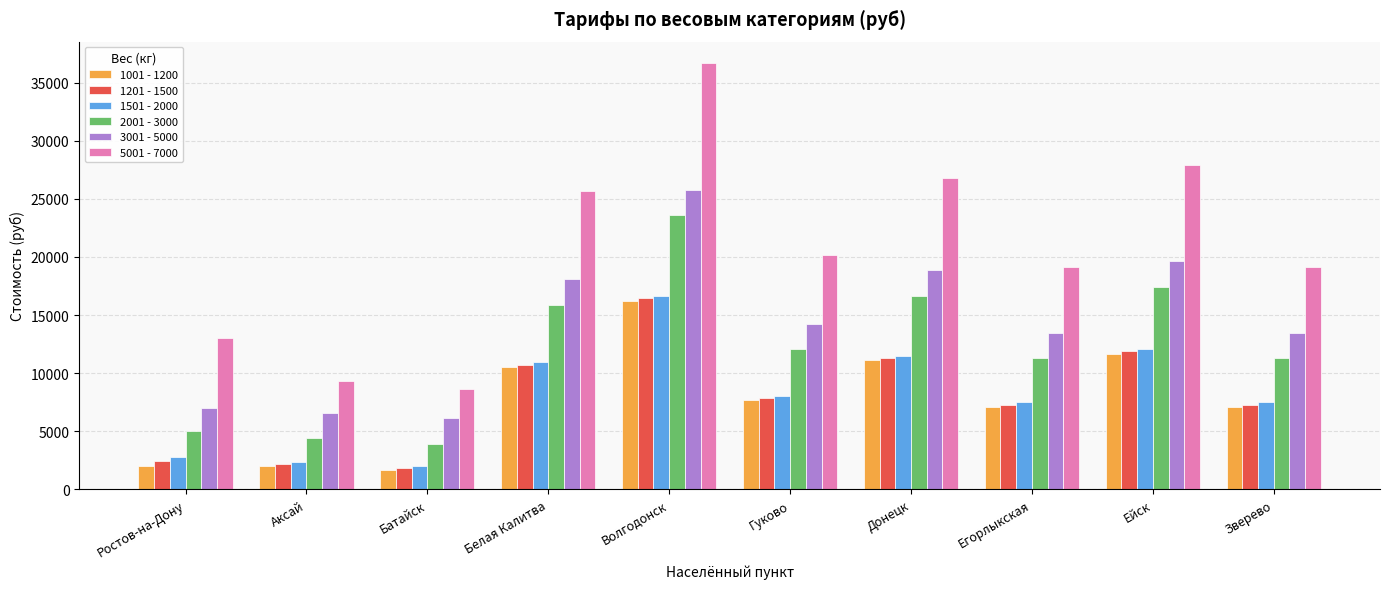

What is the maximum value shown in the chart?

36700